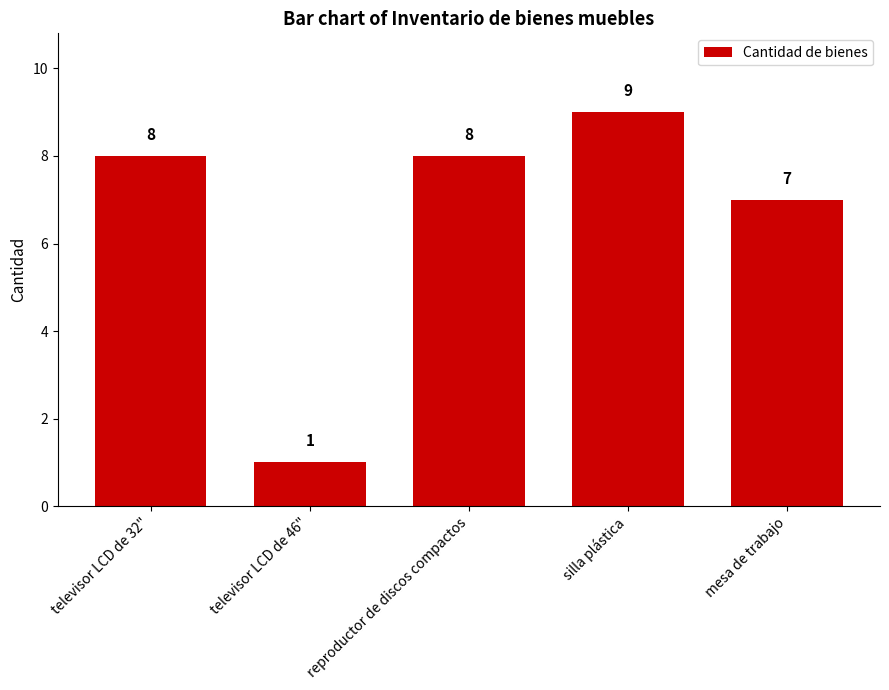

Count the values in the range 7 to 8.

3